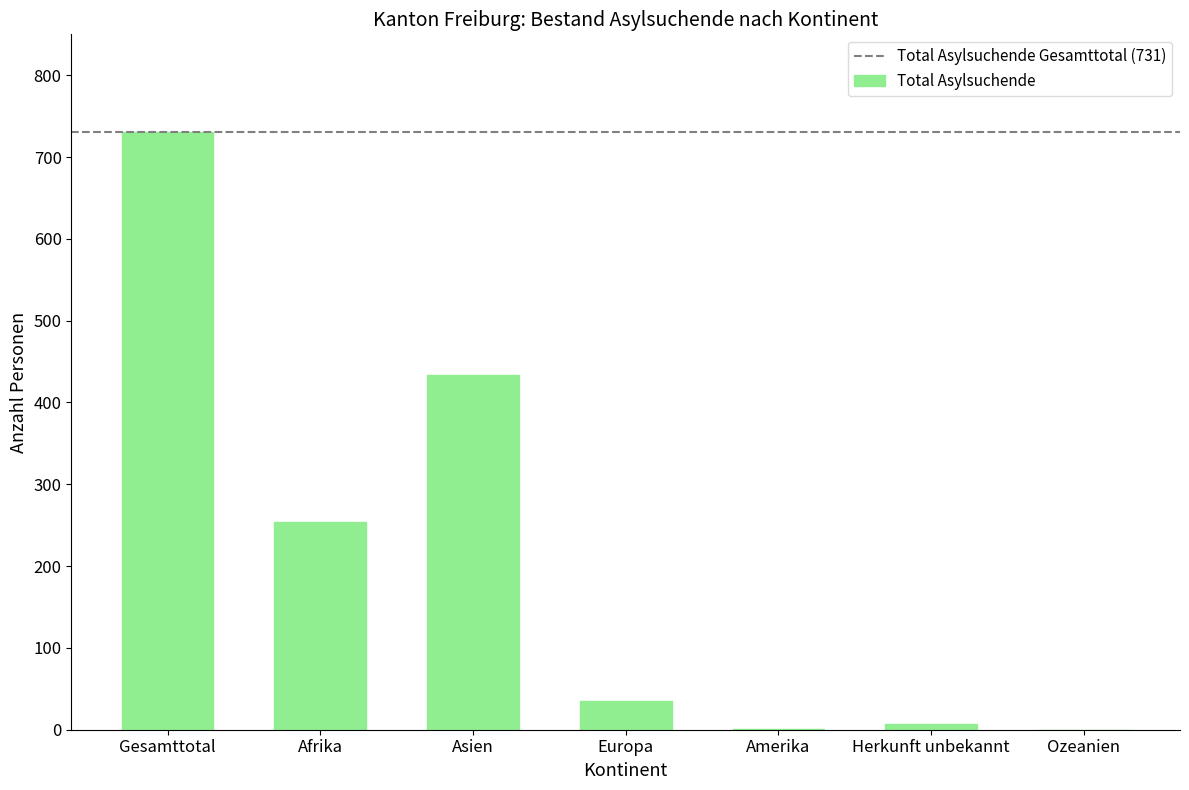

The chart shows a value of 434 at Asien. True or false?

True